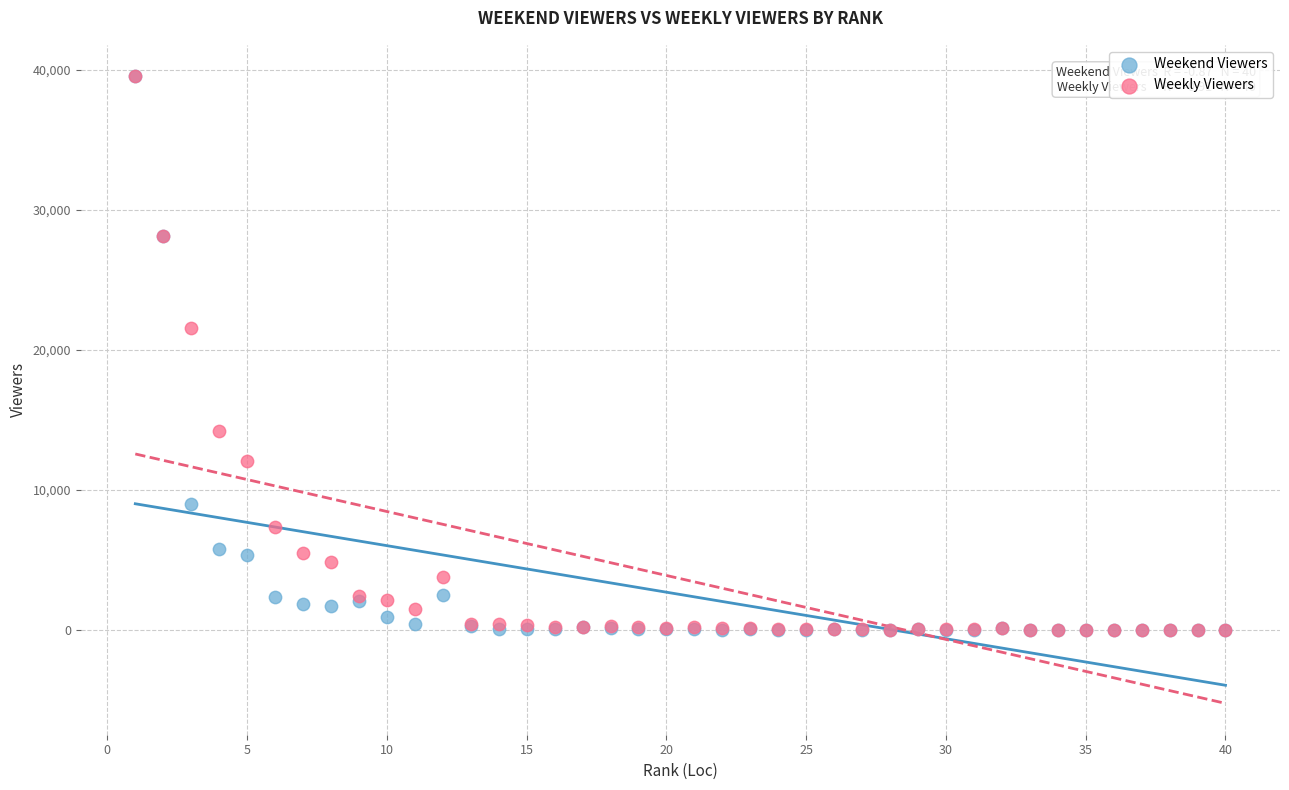

In the Weekend Viewers series, what Y value is closest to 19771?

28161